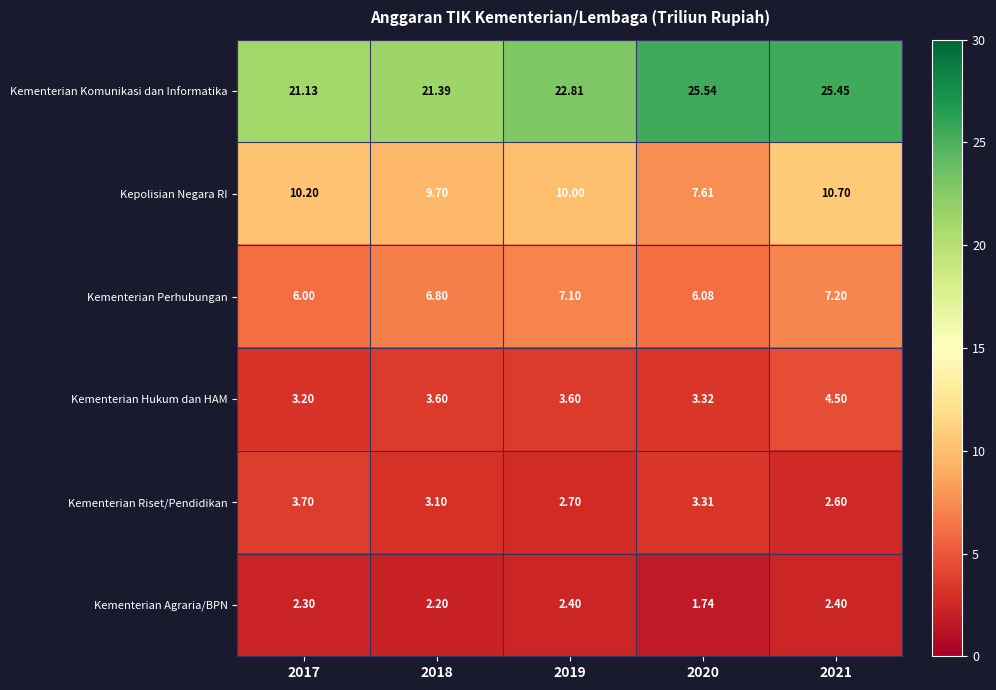

Is the value of Kementerian Hukum dan HAM at 2021 greater than the value of Kepolisian Negara RI at 2018?

No